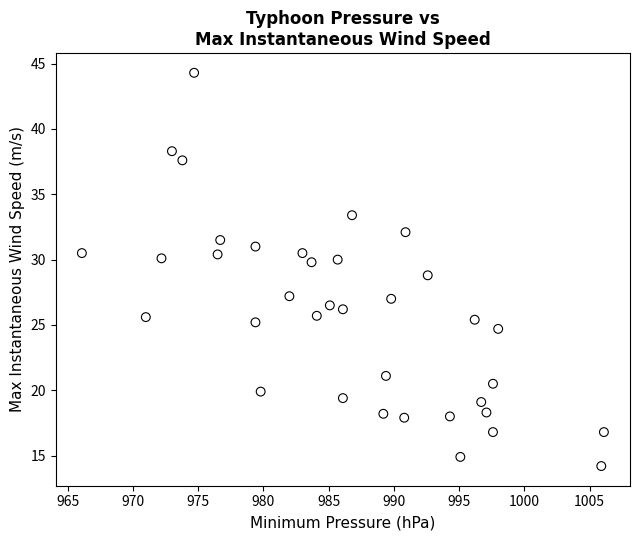

What is the range of X values (max minus min)?

40.0